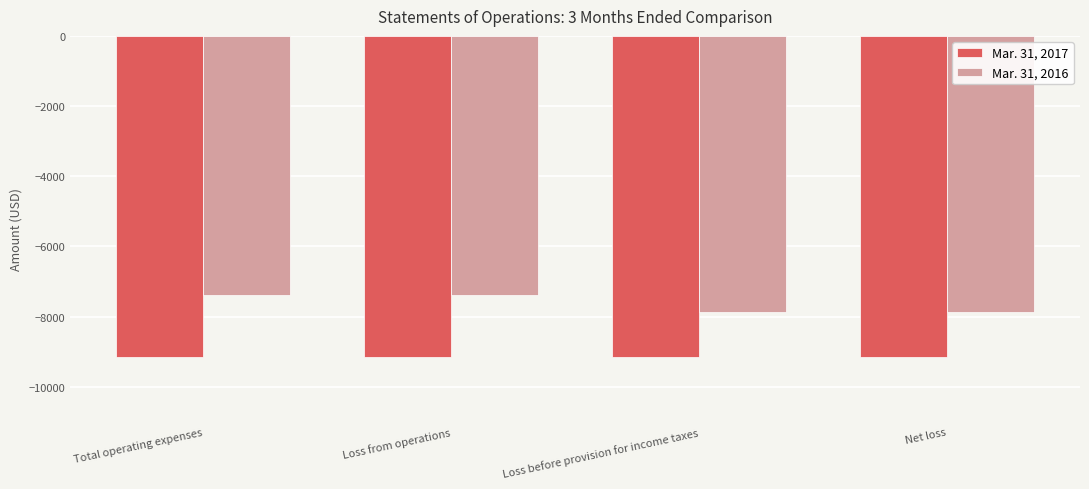

What are all the series names shown in the legend?

Mar. 31, 2017, Mar. 31, 2016